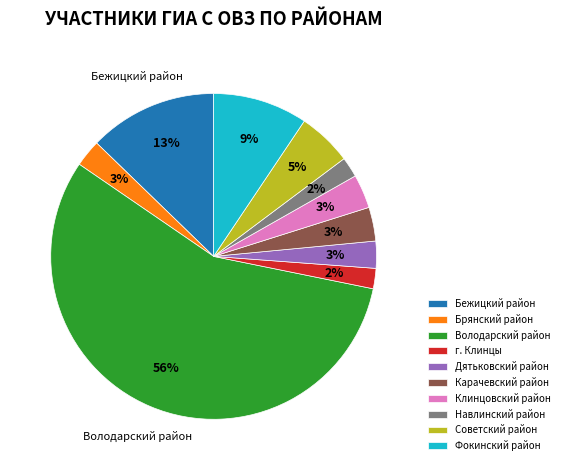

What percentage is the г. Клинцы slice, to the nearest percent?

2%